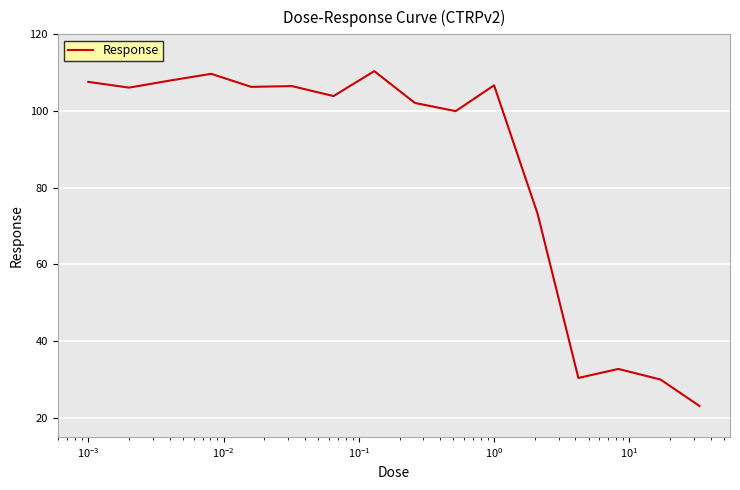

What is the minimum value shown in the chart?

23.1